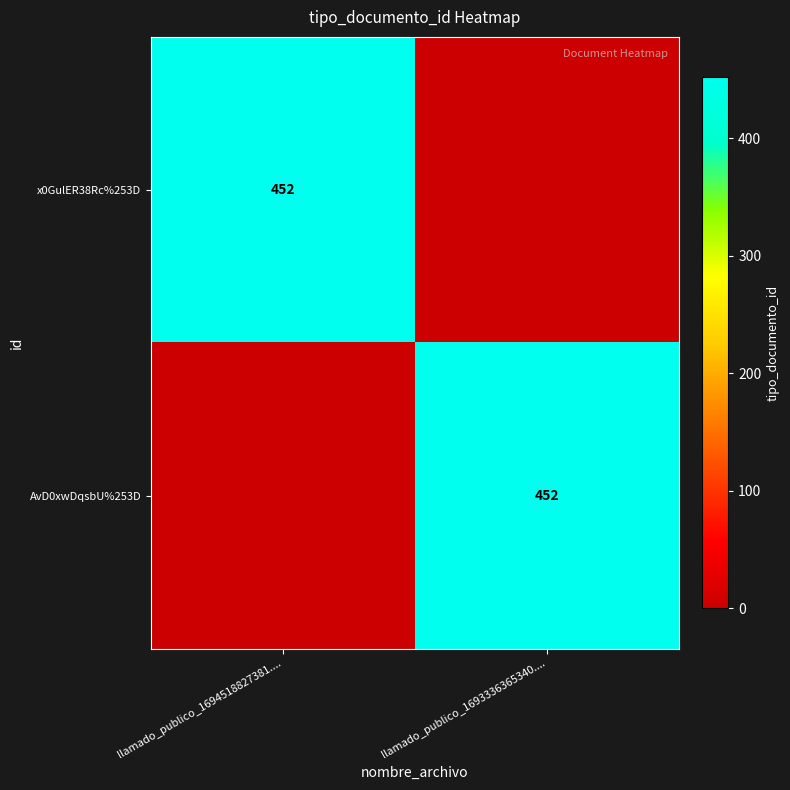

Count the number of data series in this chart.

2